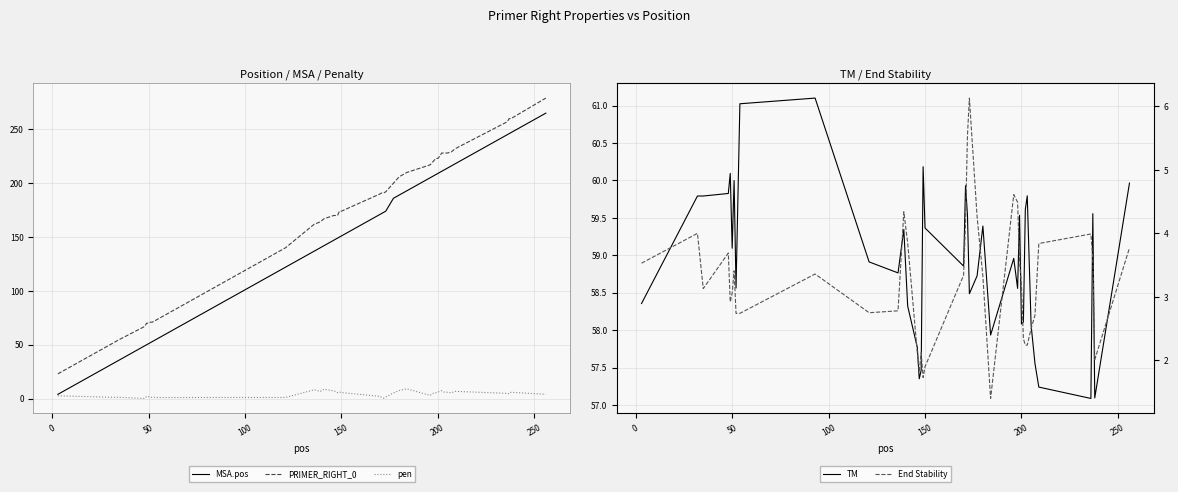

True or false: PRIMER_RIGHT_0 and MSA.pos intersect in this chart.

False